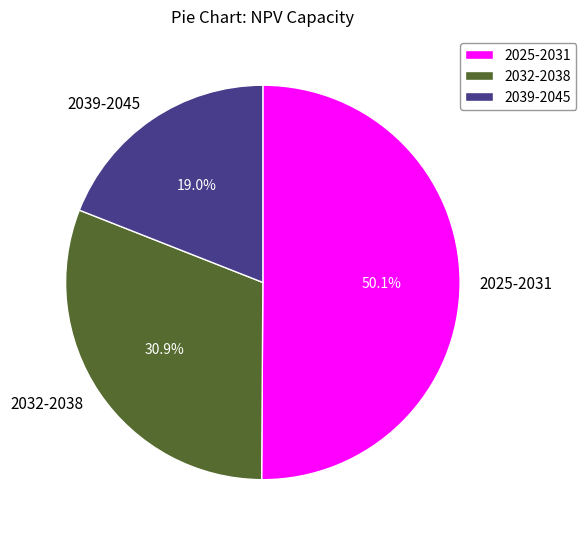

To the nearest percent, what is the average slice percentage?

33%